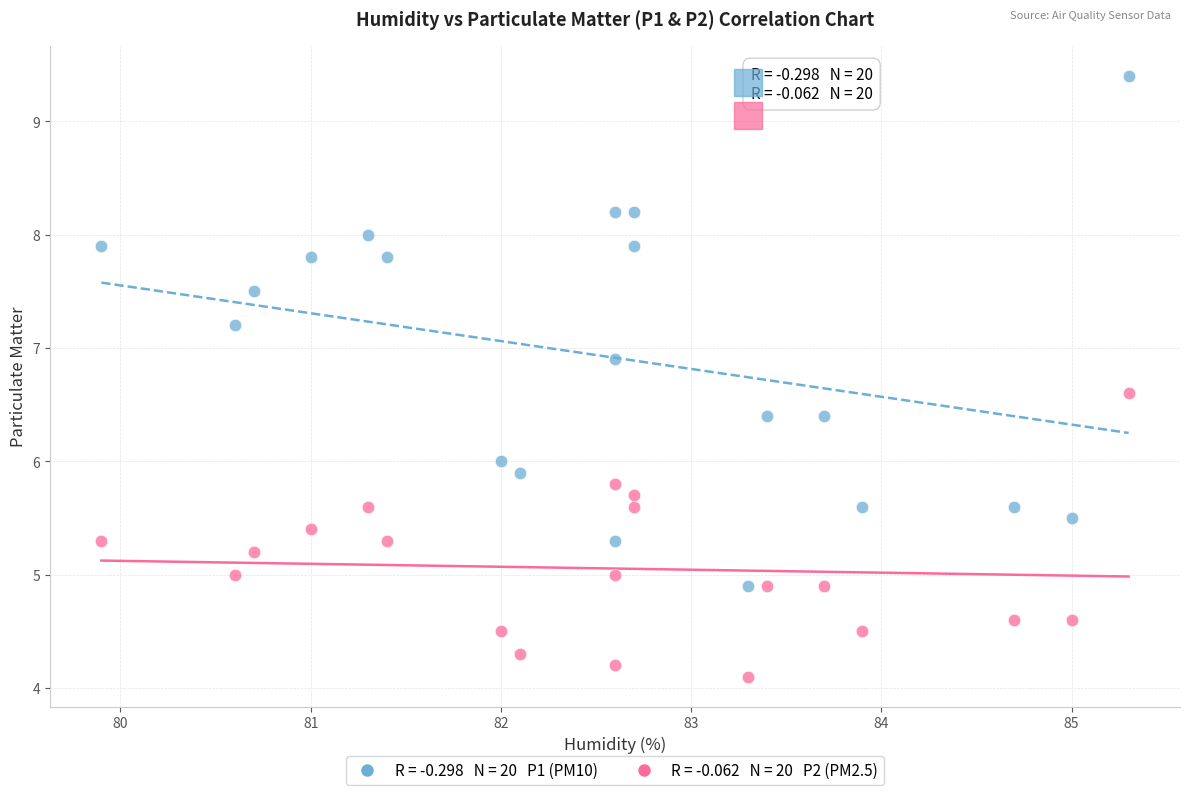

Across all data points, what is the range of Y values (max minus min)?

5.3